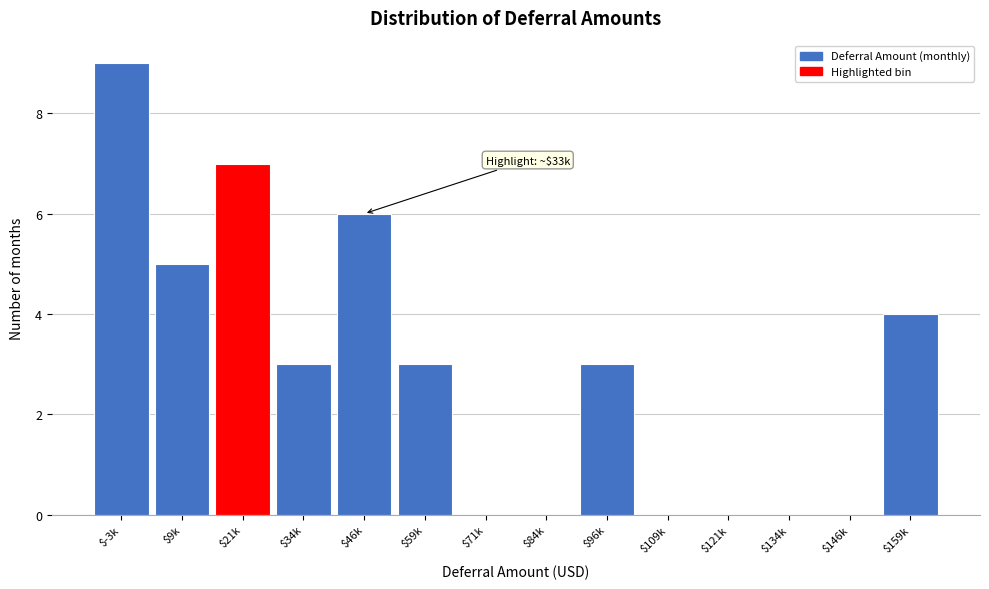

True or false: the data shows 2 at $9k.

False